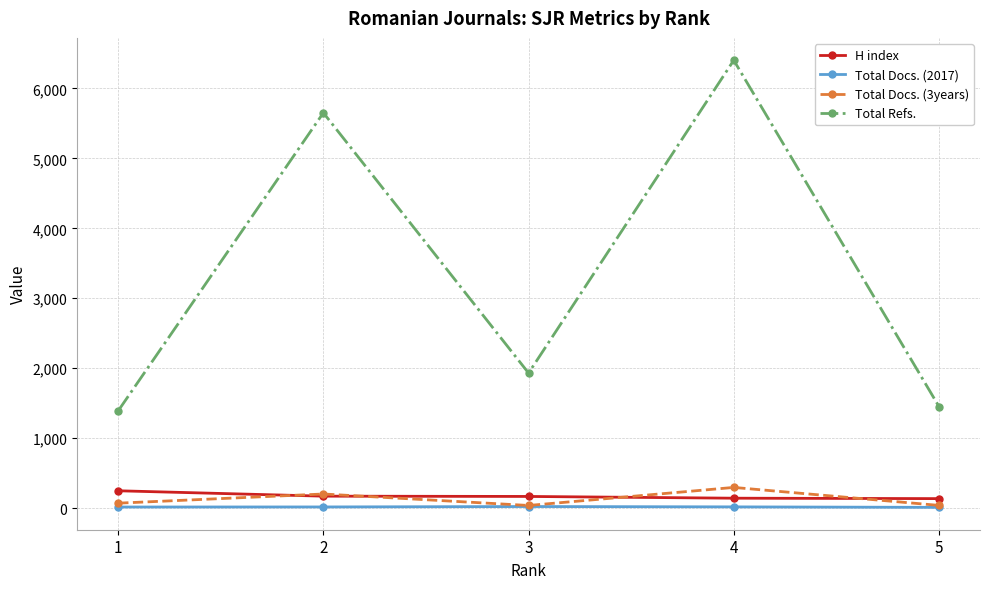

Does the chart have visible grid lines?

Yes